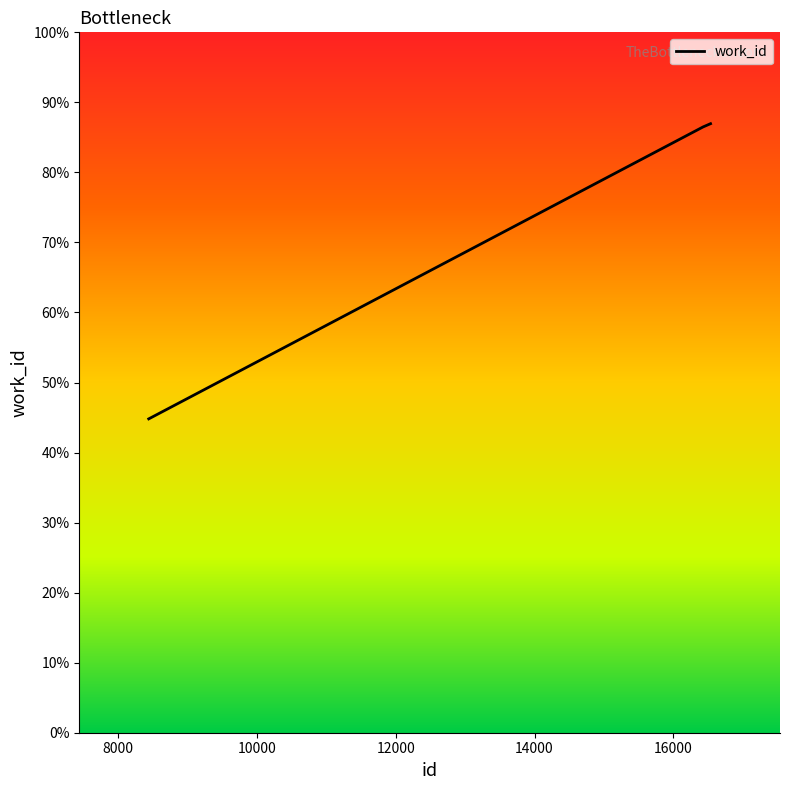

Is this an area chart (filled region under the line)?

Yes